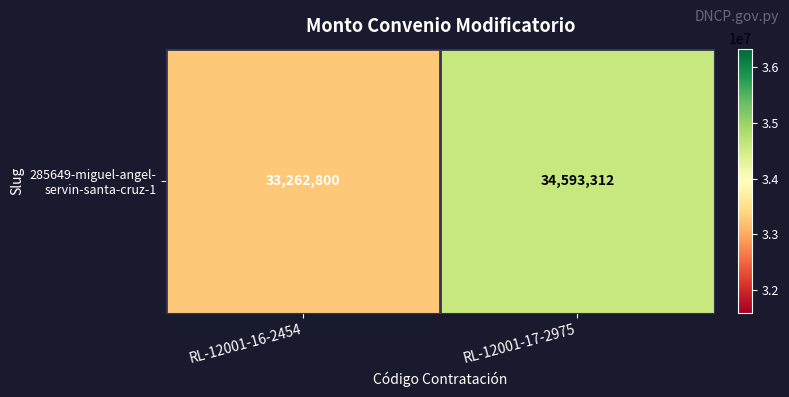

True or false: the data shows 56247058 at RL-12001-17-2975.

False